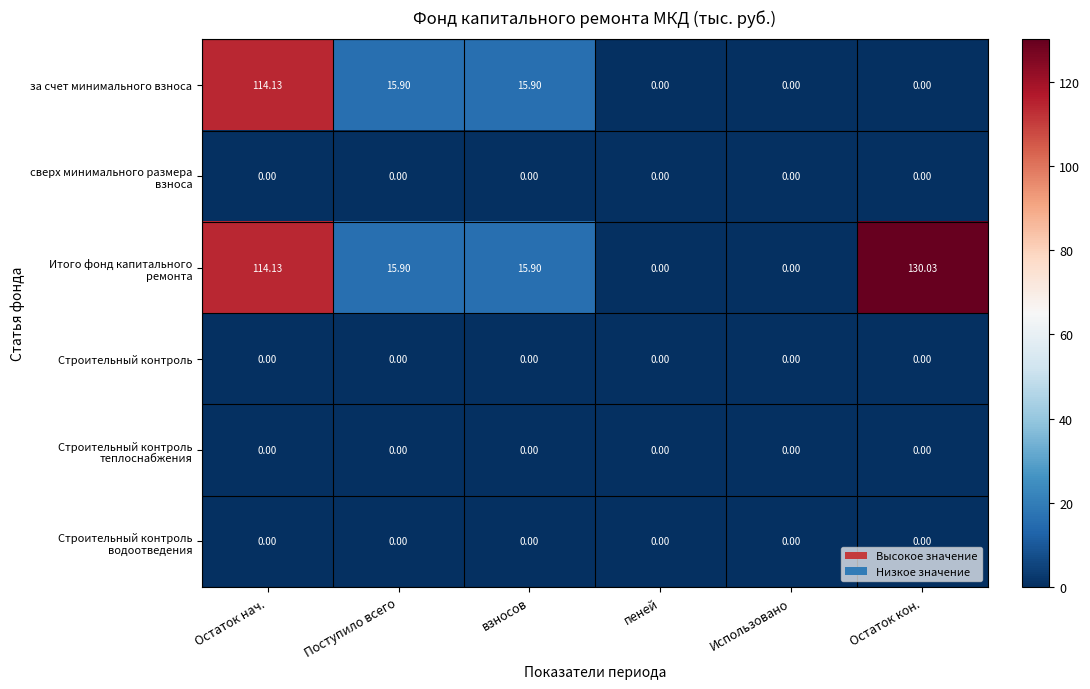

At which category is the sum across all series the highest?

Остаток нач.